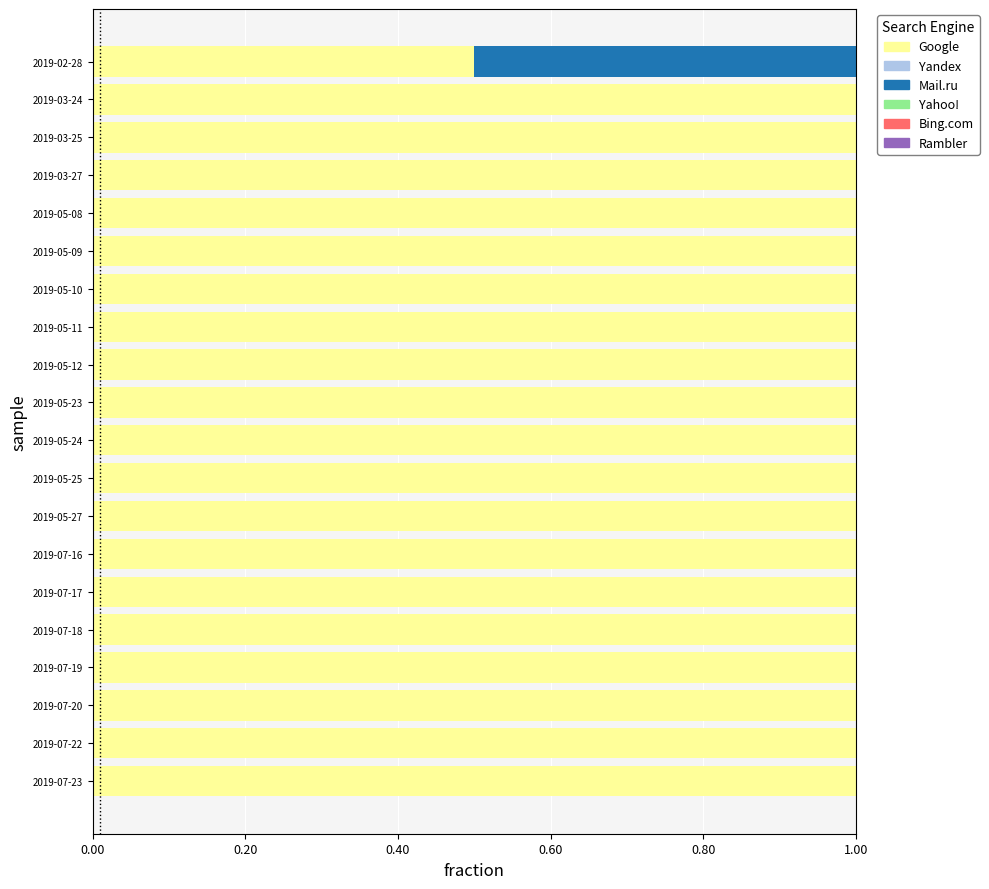

What is the sum of the Google values at 2019-02-28 and 2019-05-27?

1.5